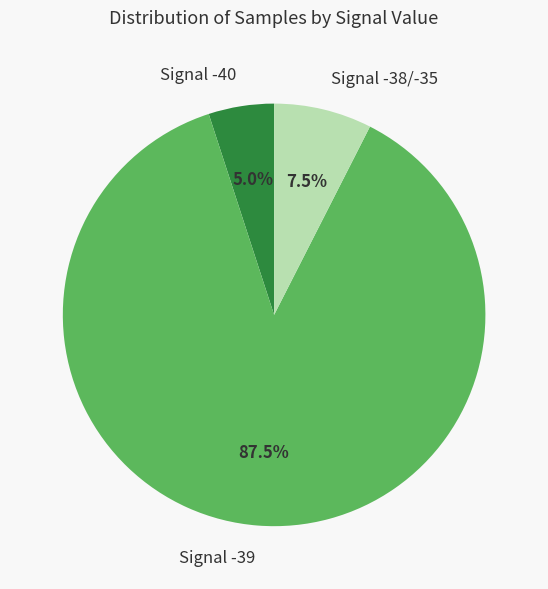

What is the majority slice?

Signal -39